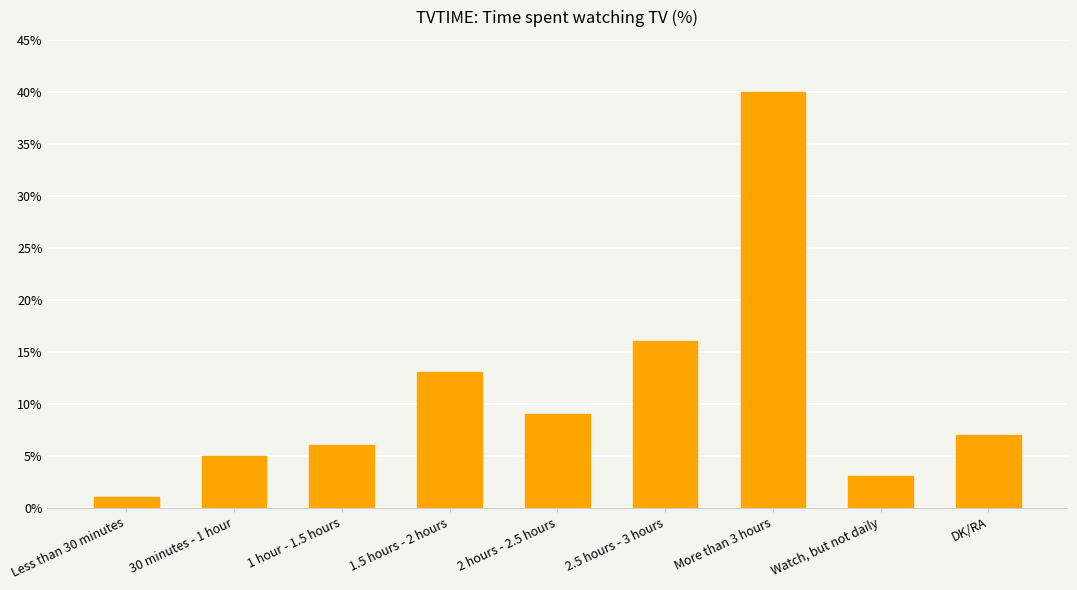

What is the minimum value shown in the chart?

1